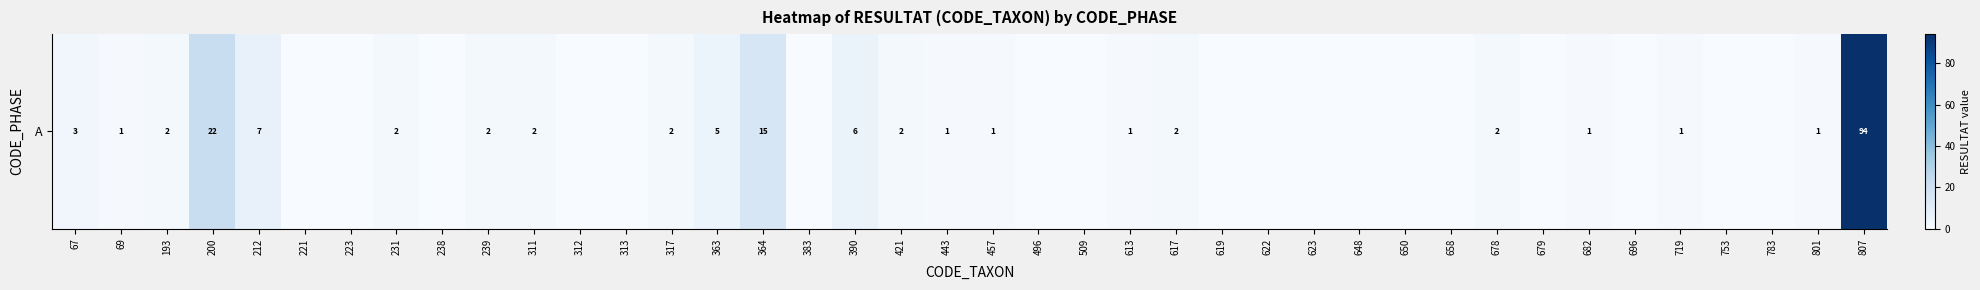

What is the difference between the maximum and minimum values?

94